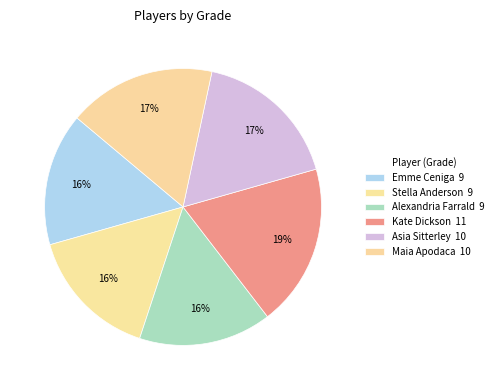

To the nearest percent, what is the combined percentage of Emme Ceniga and Alexandria Farrald?

31%